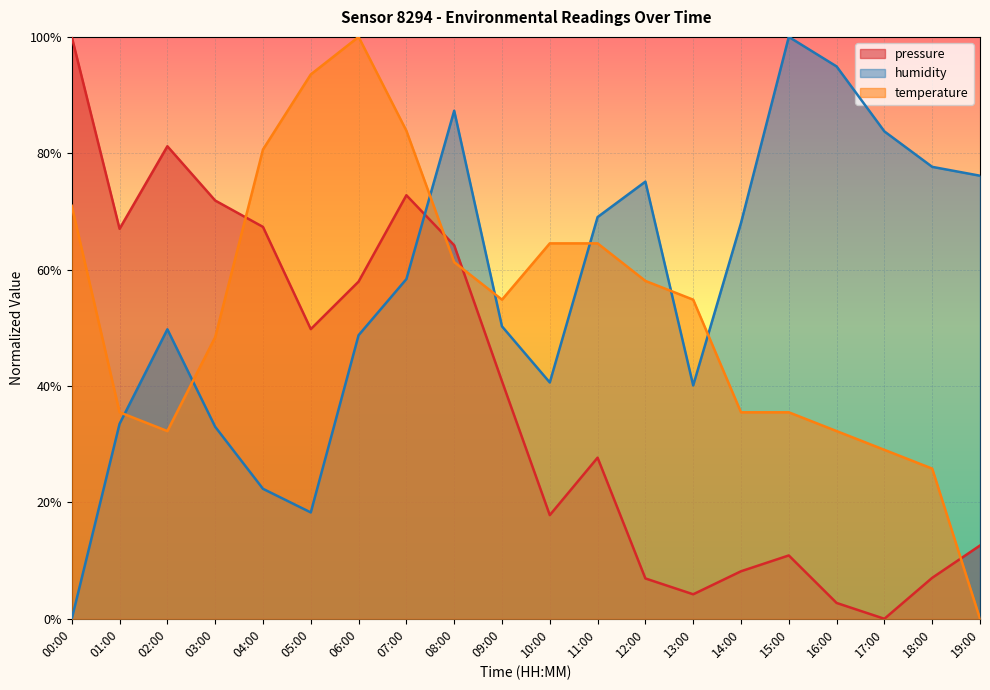

At 14:00, list the series in order from largest to smallest.

humidity, temperature, pressure